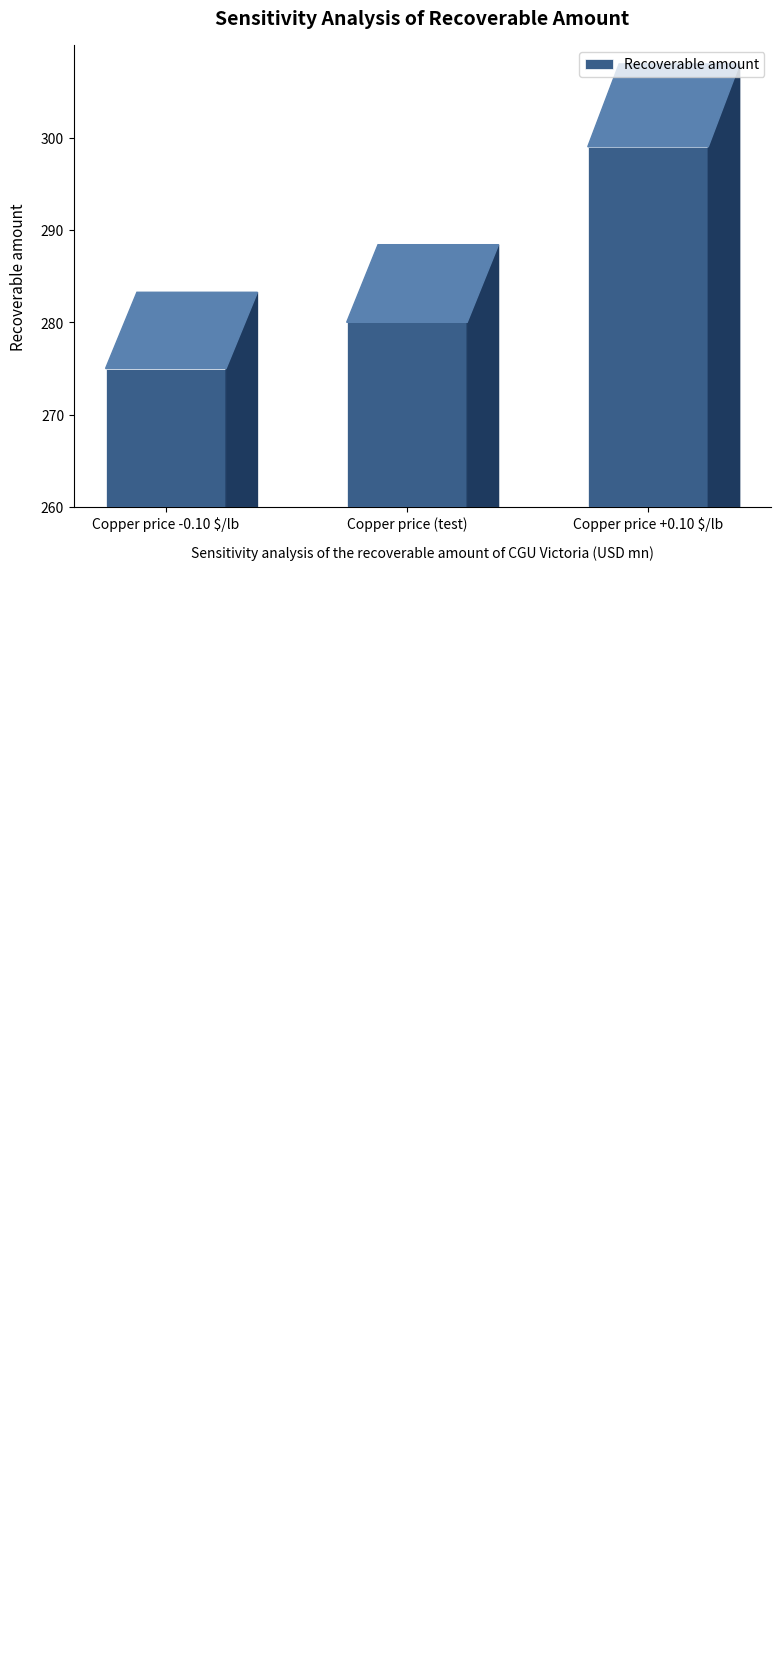

How many values are between 275 and 299?

3